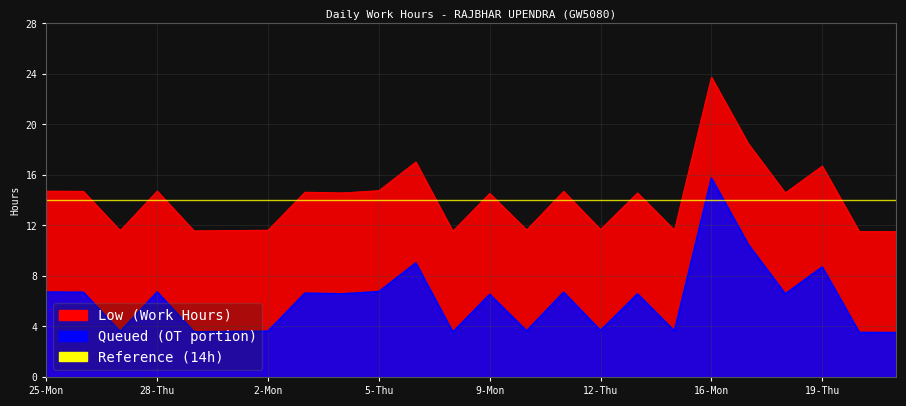

Reading left to right, list all the values displayed in this chart.

25-Mon=6.7	26-Tue=6.7	27-Wed=3.6	28-Thu=6.7	29-Fri=3.6	30-Sat=3.6	2-Mon=3.6	3-Tue=6.6	4-Wed=6.6	5-Thu=6.8	6-Fri=9.0	7-Sat=3.6	9-Mon=6.5	10-Tue=3.7	11-Wed=6.7	12-Thu=3.7	13-Fri=6.6	14-Sat=3.6	16-Mon=15.8	17-Tue=10.5	18-Wed=6.6	19-Thu=8.7	20-Fri=3.5	21-Sat=3.5